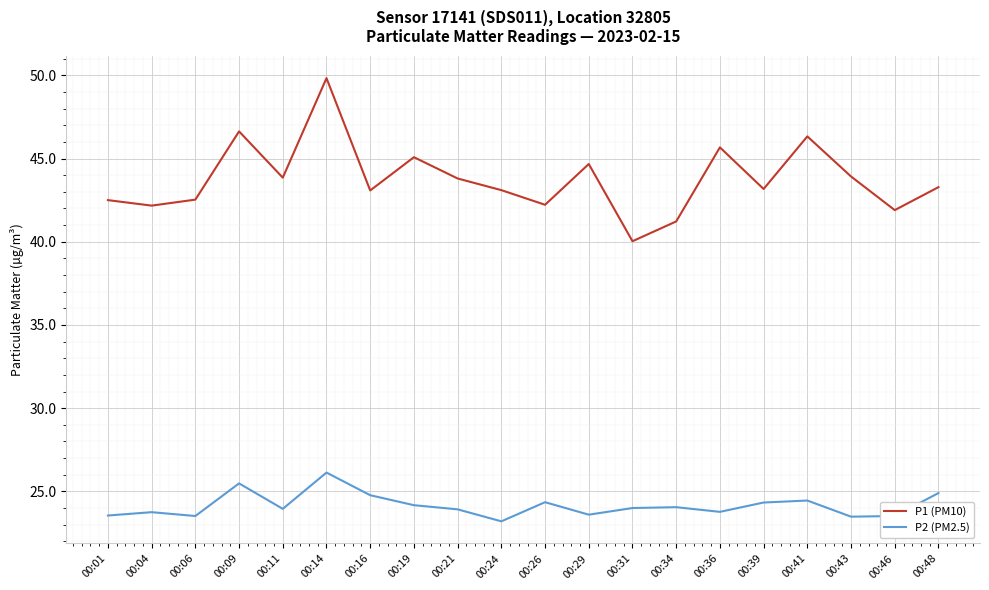

List the series in order of their peak value, lowest first.

P2 (PM2.5), P1 (PM10)